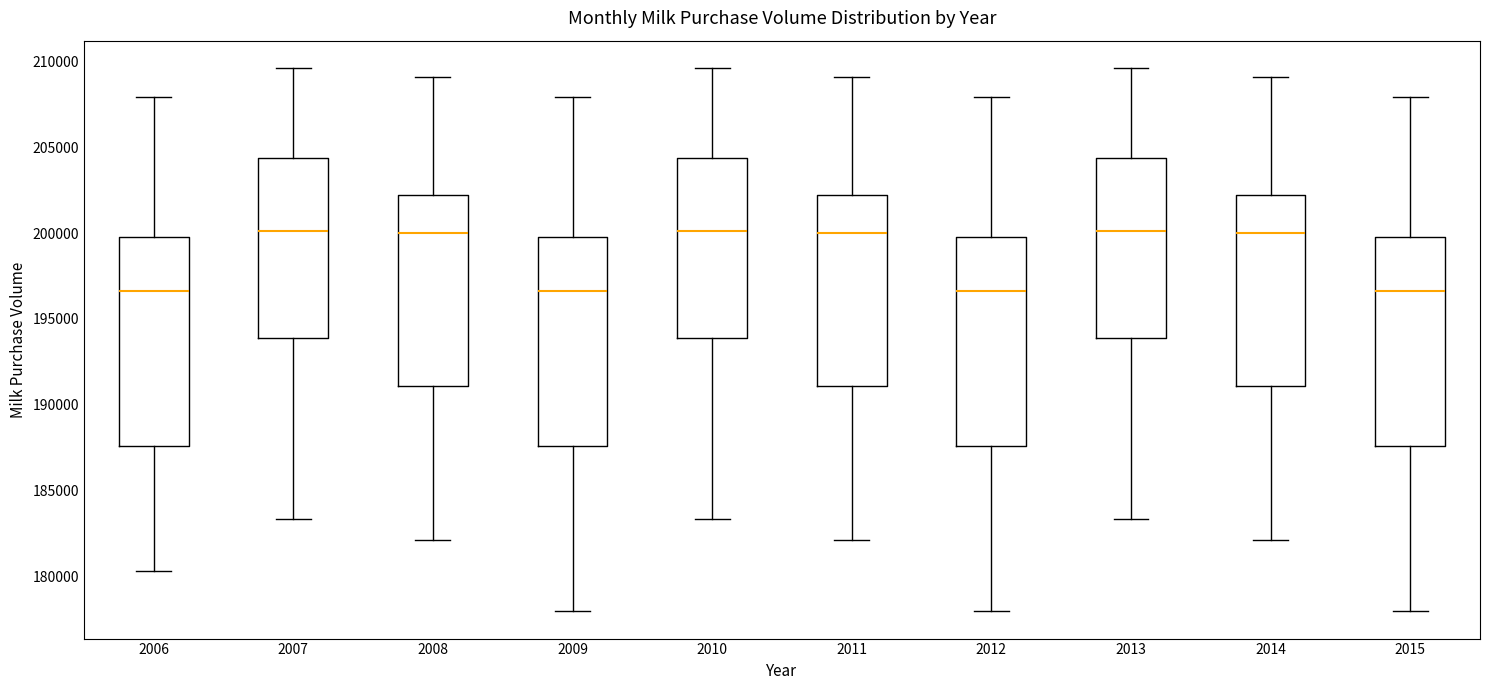

Reading left to right, transcribe this box plot: for each box, give where its median line is, the range the box spans, and where its two whiskers end, as read against the y-axis. The values are not printed on the chart, so give them approximately, as read against the axis.

2006: median 196500, box 187500 to 200000, whiskers 180500 to 208000
2007: median 200000, box 194000 to 204500, whiskers 183500 to 209500
2008: median 200000, box 191000 to 202000, whiskers 182000 to 209000
2009: median 196500, box 187500 to 200000, whiskers 178000 to 208000
2010: median 200000, box 194000 to 204500, whiskers 183500 to 209500
2011: median 200000, box 191000 to 202000, whiskers 182000 to 209000
2012: median 196500, box 187500 to 200000, whiskers 178000 to 208000
2013: median 200000, box 194000 to 204500, whiskers 183500 to 209500
2014: median 200000, box 191000 to 202000, whiskers 182000 to 209000
2015: median 196500, box 187500 to 200000, whiskers 178000 to 208000